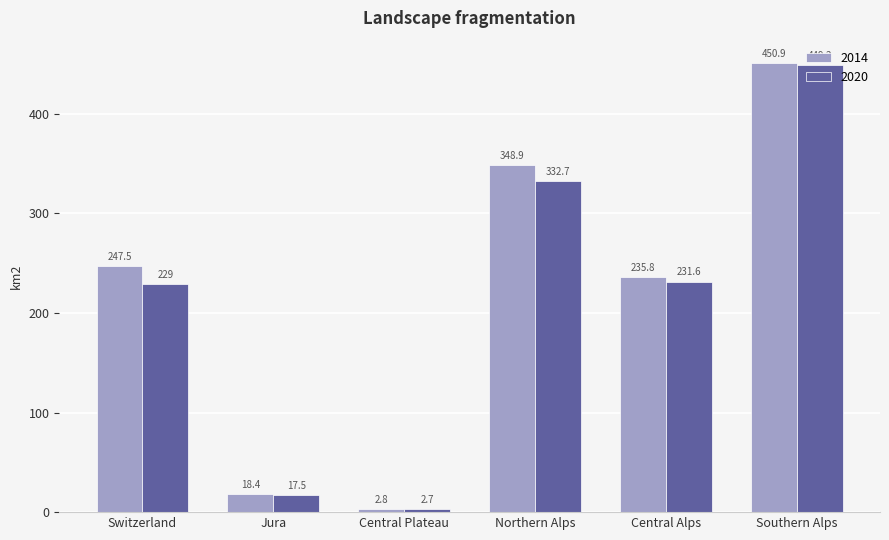

What is the label of the 5th bar from the right?

Jura